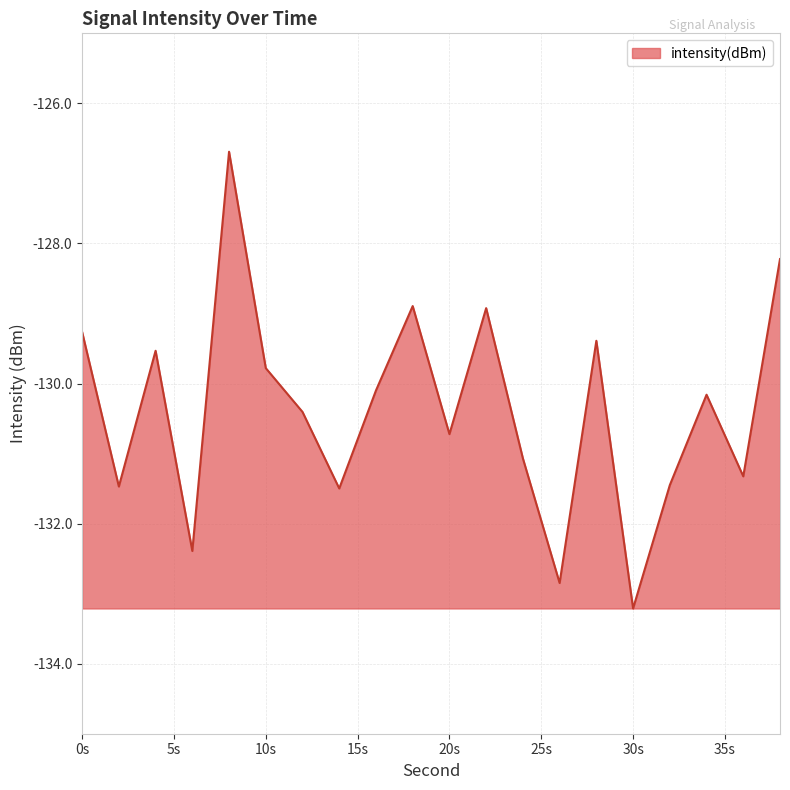

Count the number of data series in this chart.

1